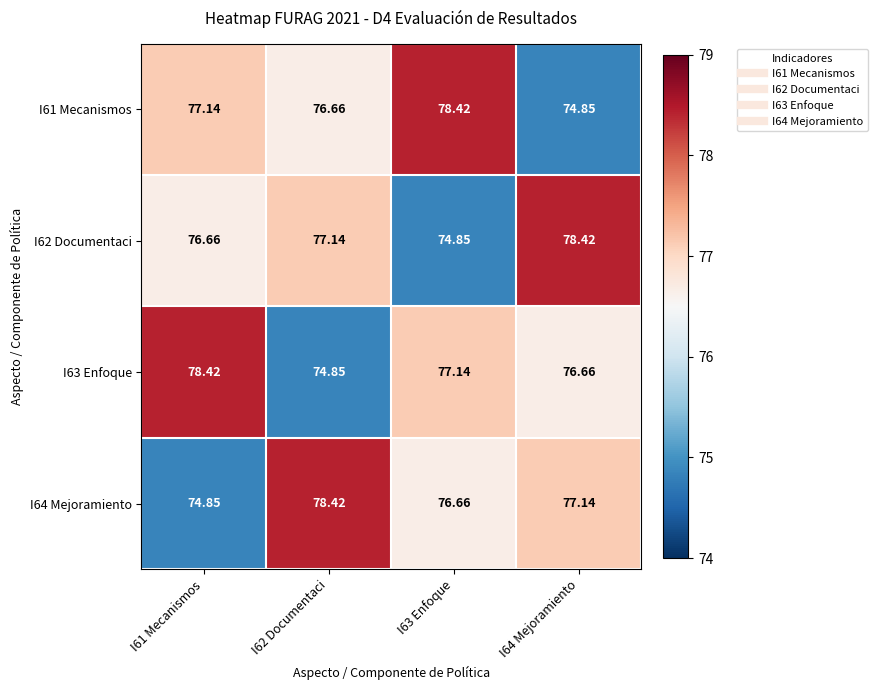

Is the value of I61 Mecanismos at I64 Mejoramiento greater than the value of I64 Mejoramiento at I62 Documentaci?

No